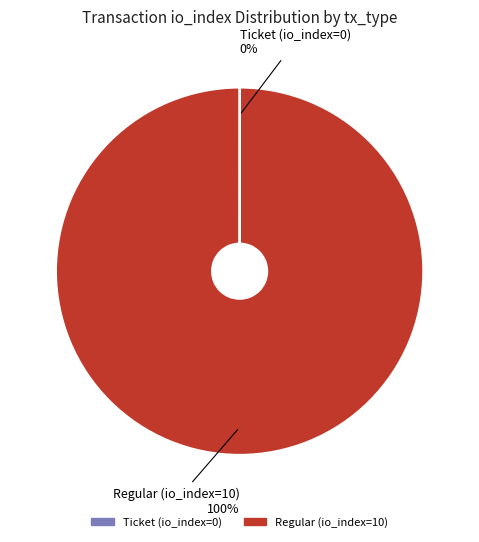

Which category accounts for the majority?

Regular (io_index=10)